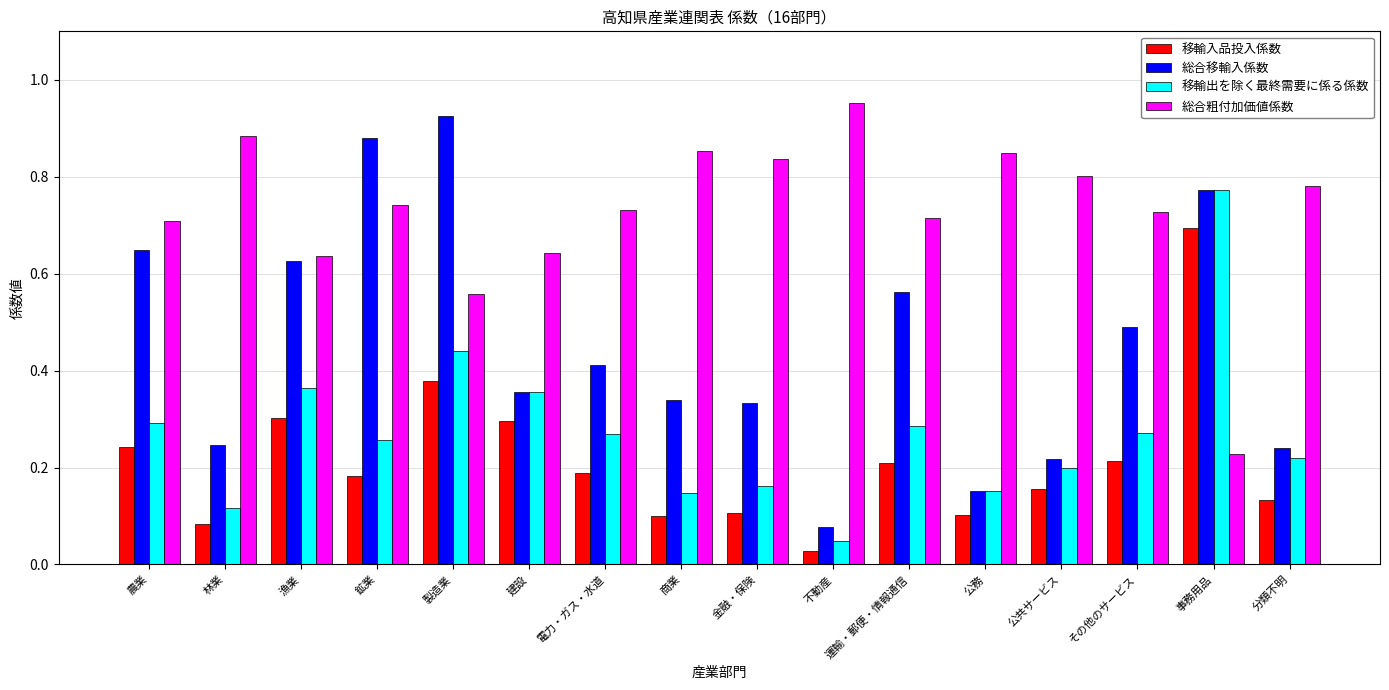

What are all the series names shown in the legend?

移輸入品投入係数, 総合移輸入係数, 移輸出を除く最終需要に係る係数, 総合粗付加価値係数